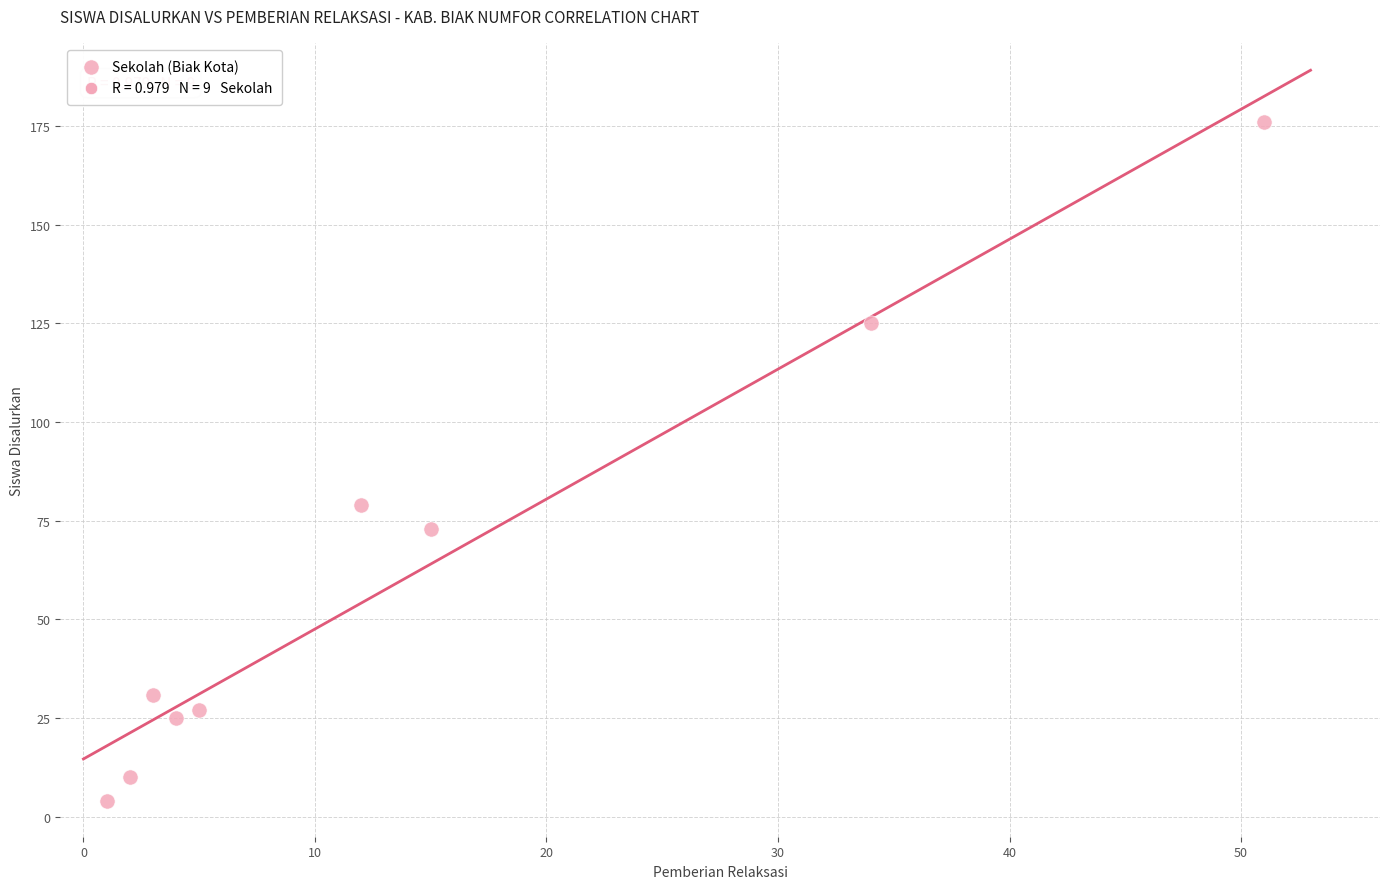

What Y value in the scatter plot is closest to 90?

79